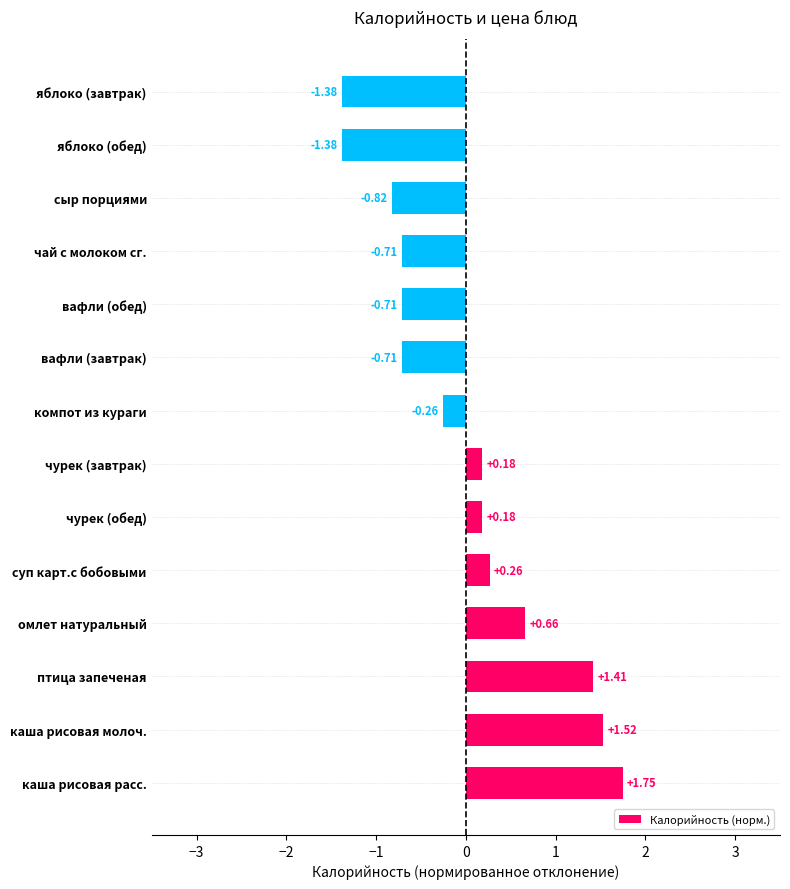

Which label corresponds to the largest value in the chart?

каша рисовая расс.